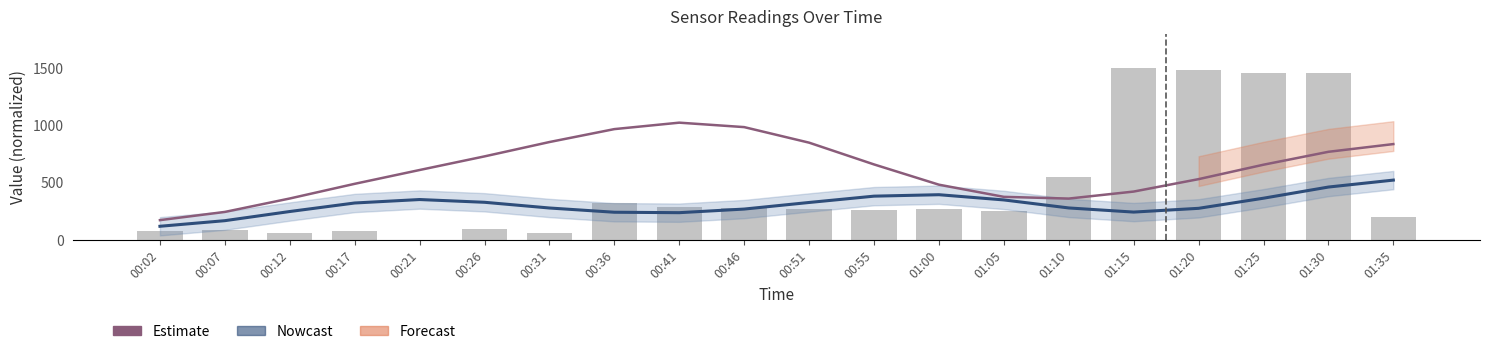

What is the difference between the Nowcast values at 00:07 and 01:10?

111.1